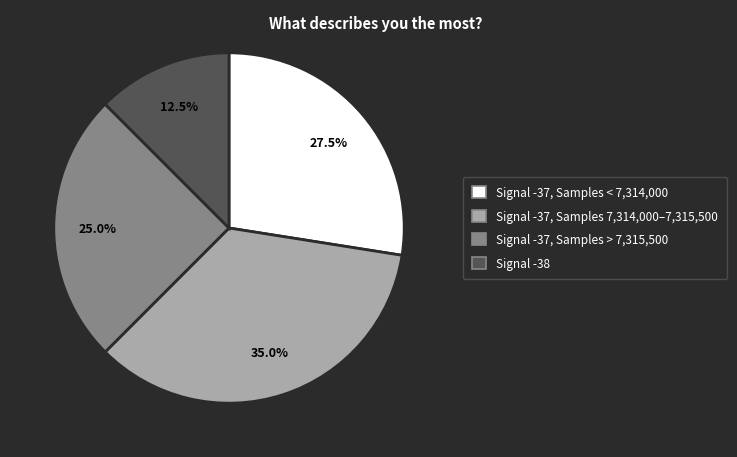

Does any single category account for the majority?

No